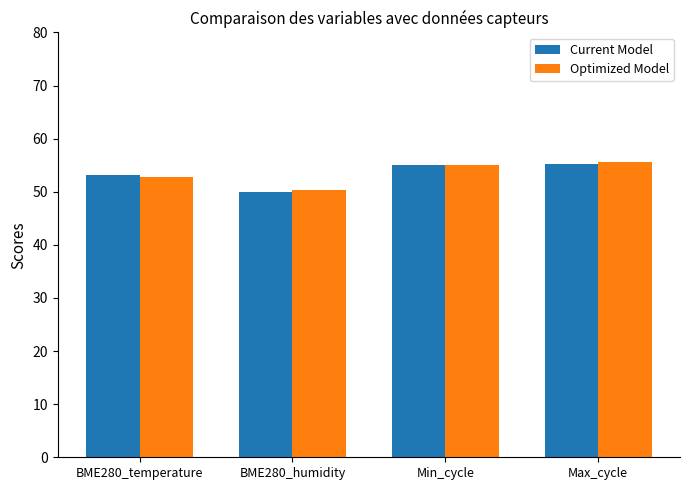

What is the average value of the Current Model series?

53.4